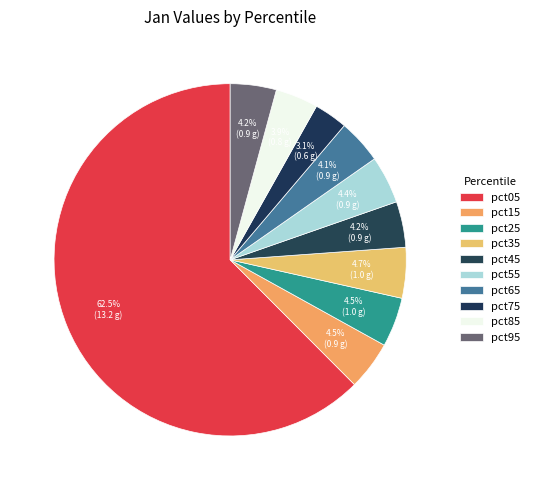

To the nearest percent, what is the average slice percentage?

10%